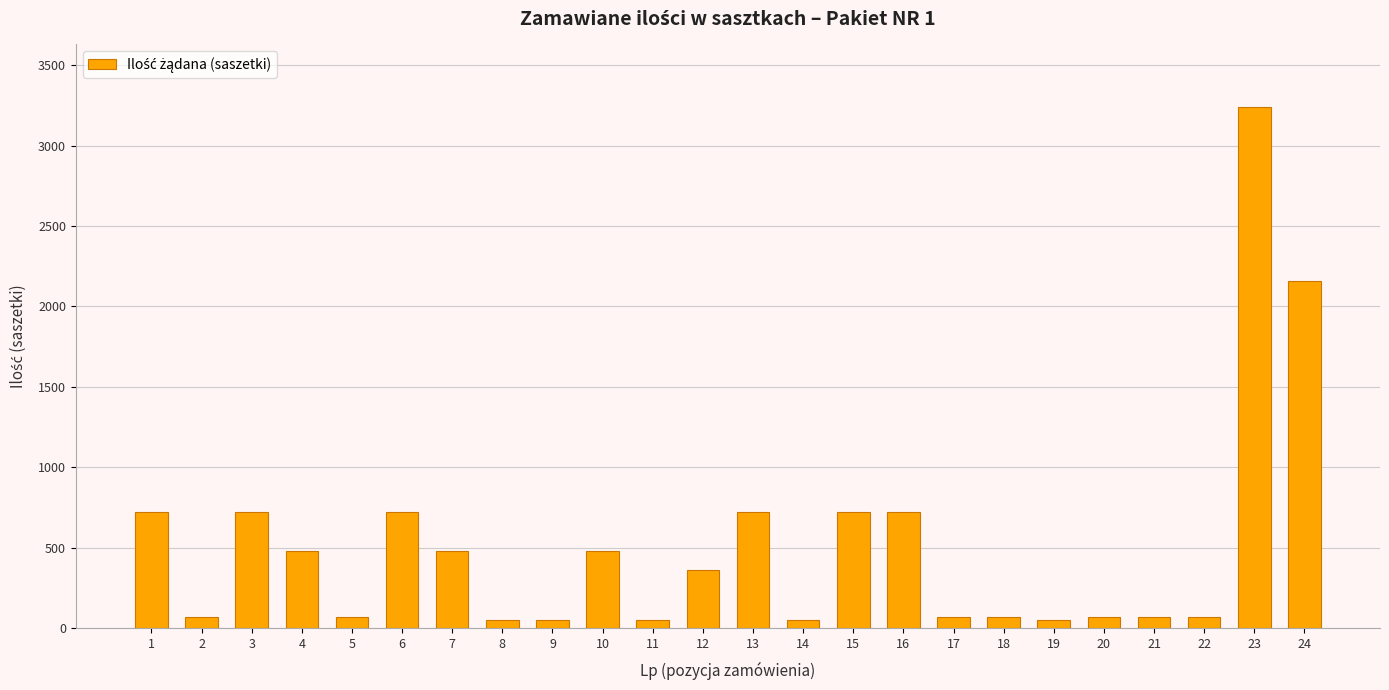

The chart shows a value of 72 at 20. True or false?

True